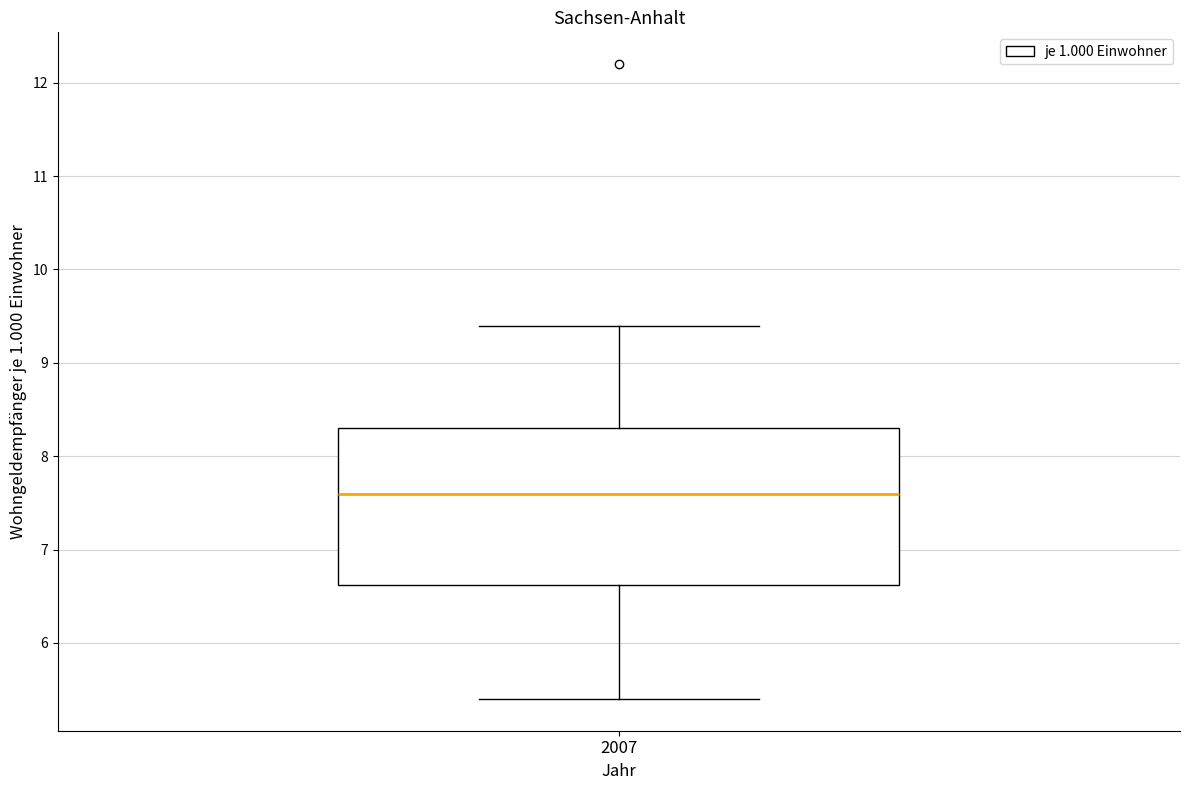

Where is the upper edge of the box at x = 2007 on the y-axis? The values are not printed on the chart, so give them approximately, as read against the axis.

8.3